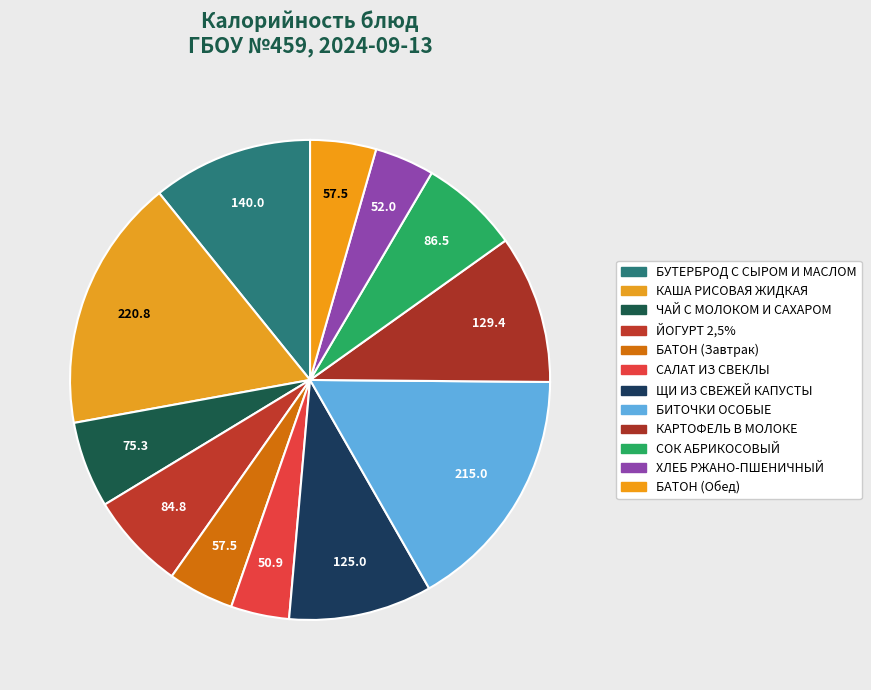

Does any single category account for the majority?

No